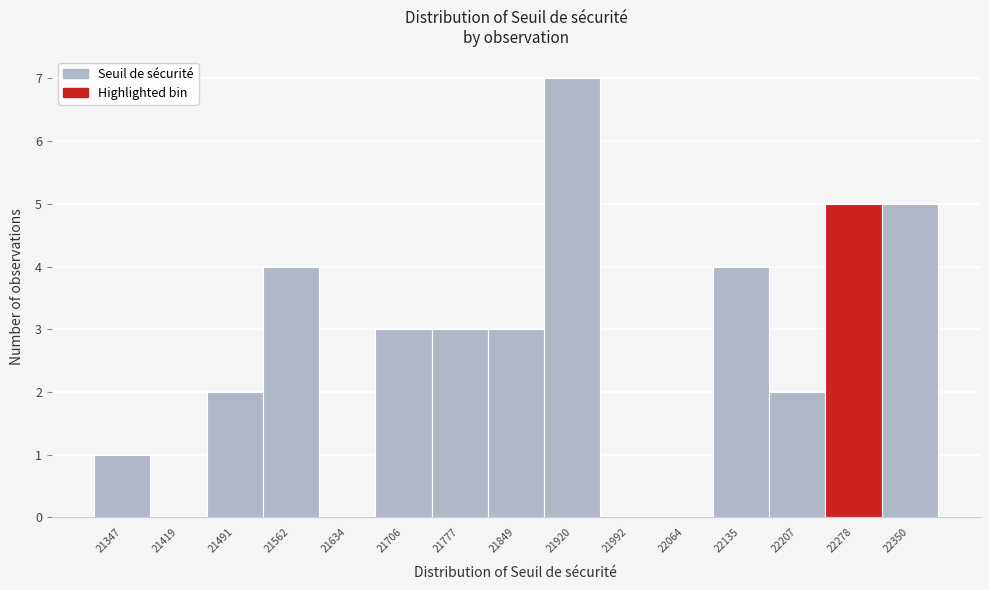

Reading right to left, transcribe all the data shown in this chart.

22350=5	22278=5	22207=2	22135=4	22064=0	21992=0	21920=7	21849=3	21777=3	21706=3	21634=0	21562=4	21491=2	21419=0	21347=1